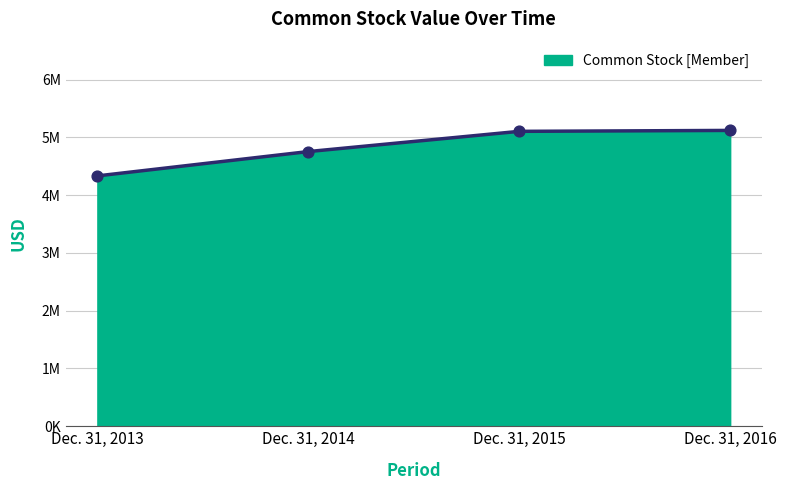

Between Dec. 31, 2015 and Dec. 31, 2014, which is larger?

Dec. 31, 2015